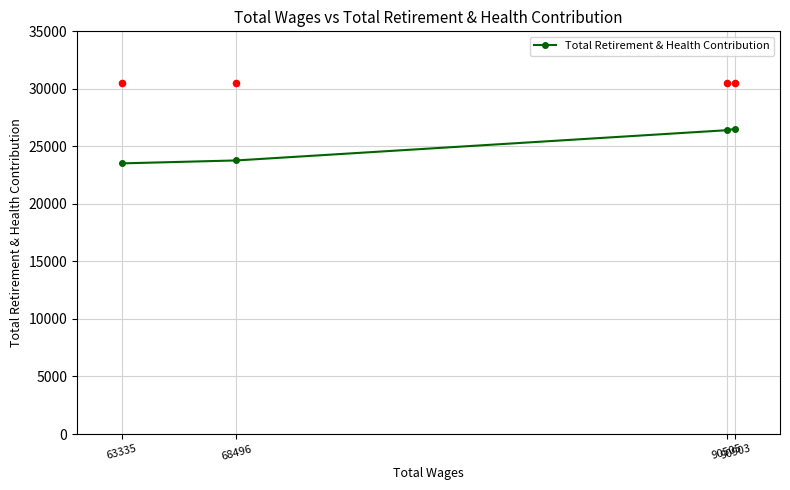

Approximately how many times larger is the value at 90903 compared to 68496?

1.1